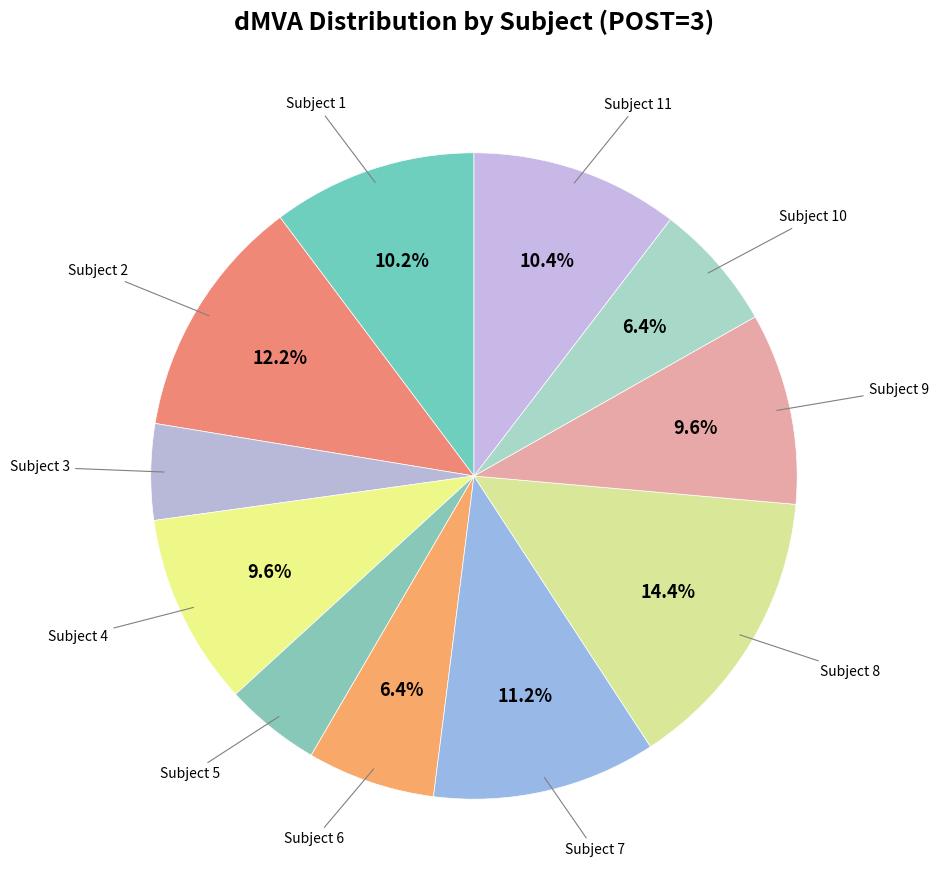

Count the number of slices in the pie.

11